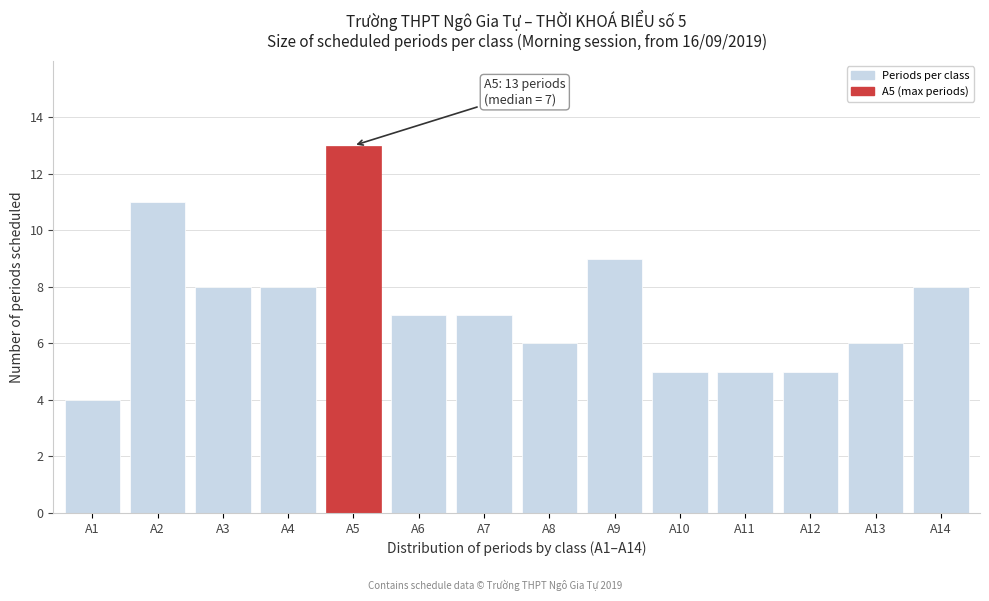

Reading left to right, list all the values displayed in this chart.

A1=4	A2=11	A3=8	A4=8	A5=13	A6=7	A7=7	A8=6	A9=9	A10=5	A11=5	A12=5	A13=6	A14=8